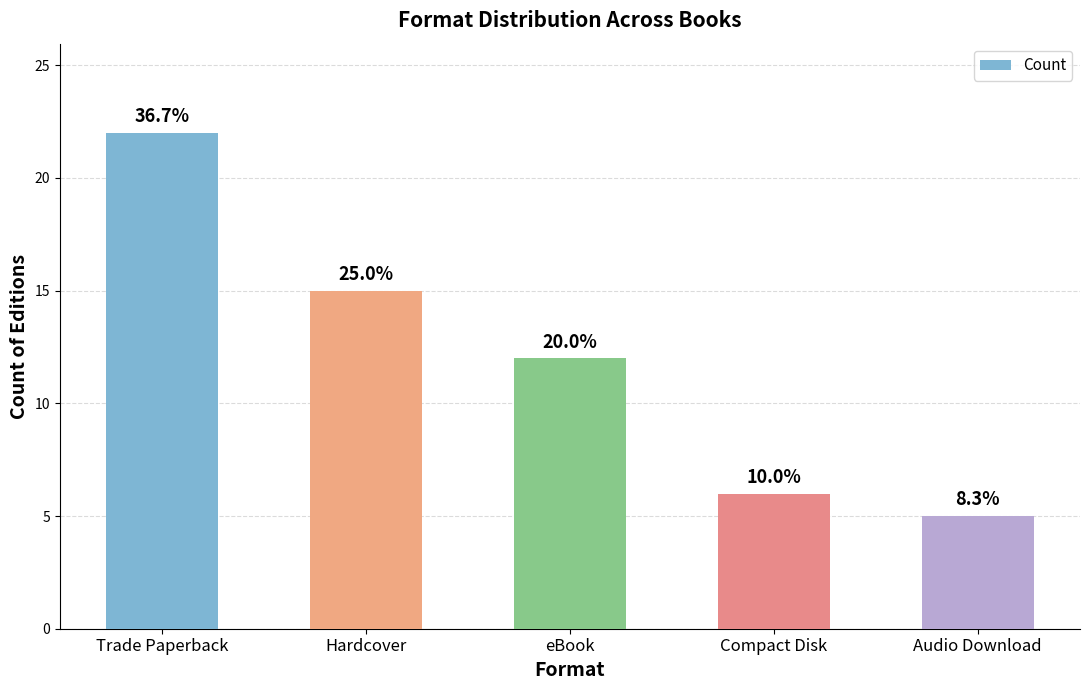

Does the chart contain any negative values?

No